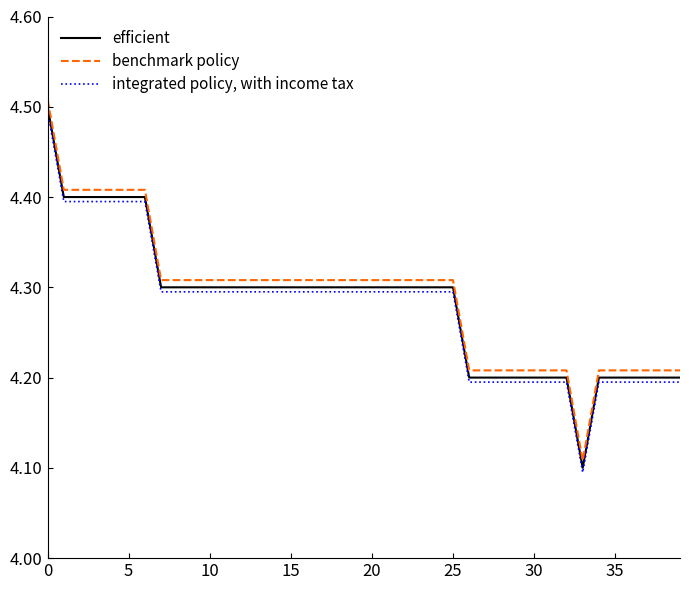

True or false: benchmark policy and efficient cross at least once.

False